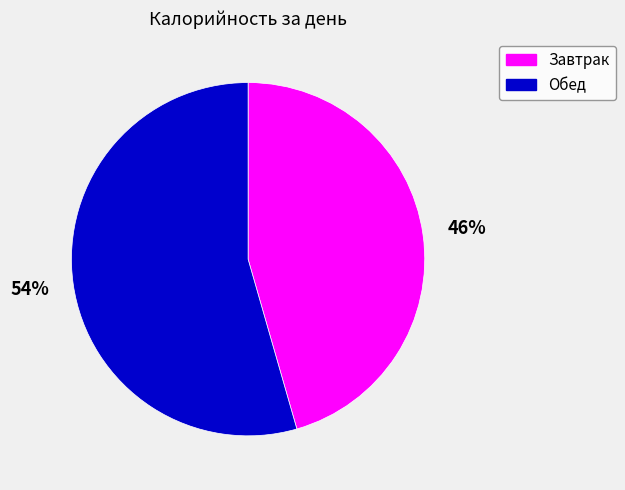

Count the number of slices in the pie.

2